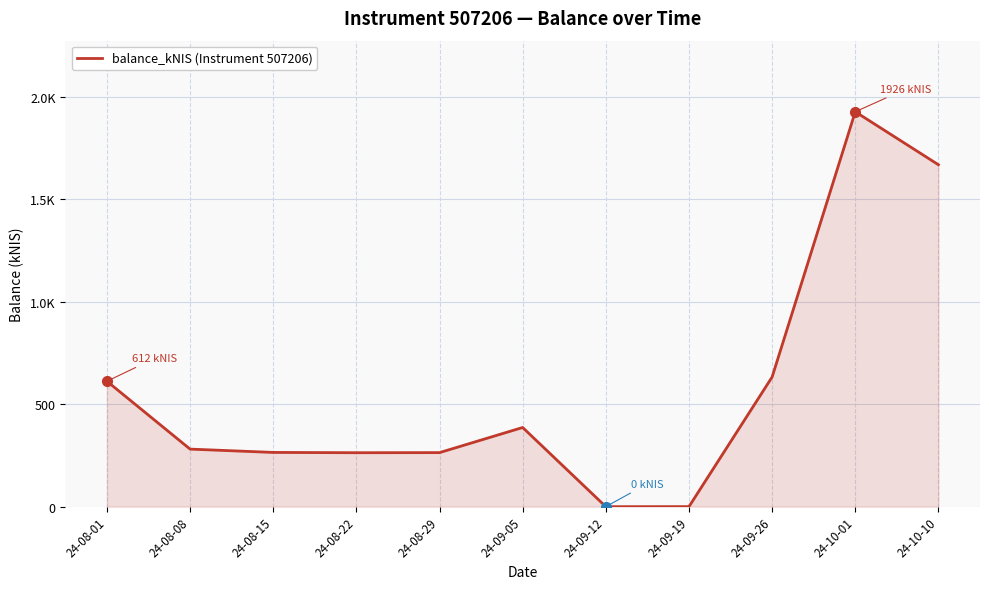

How many interior local valleys (lower than both neighbors) does the data have?

2